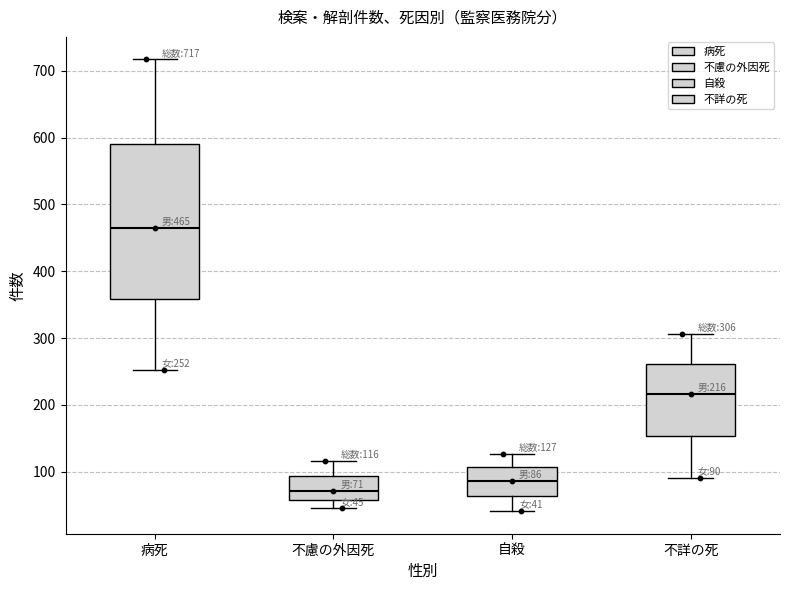

Which box is the tallest, from its lower edge to its upper edge?

病死